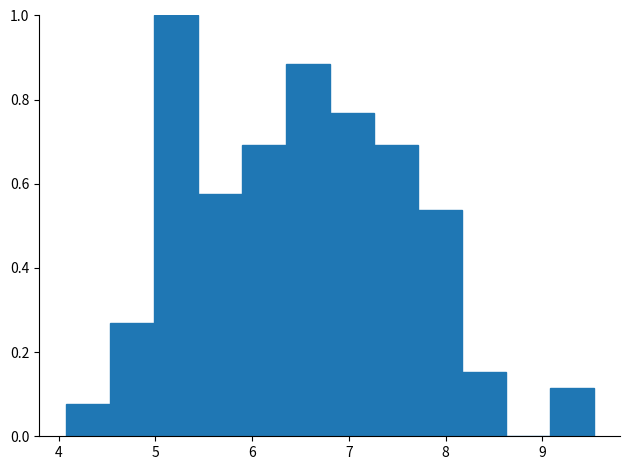

How tall is the bar that spans 8.2 to 8.6 on the x-axis? Neither the bar edges nor the heights are printed on the chart, so give them approximately, as read against the axes.

0.16